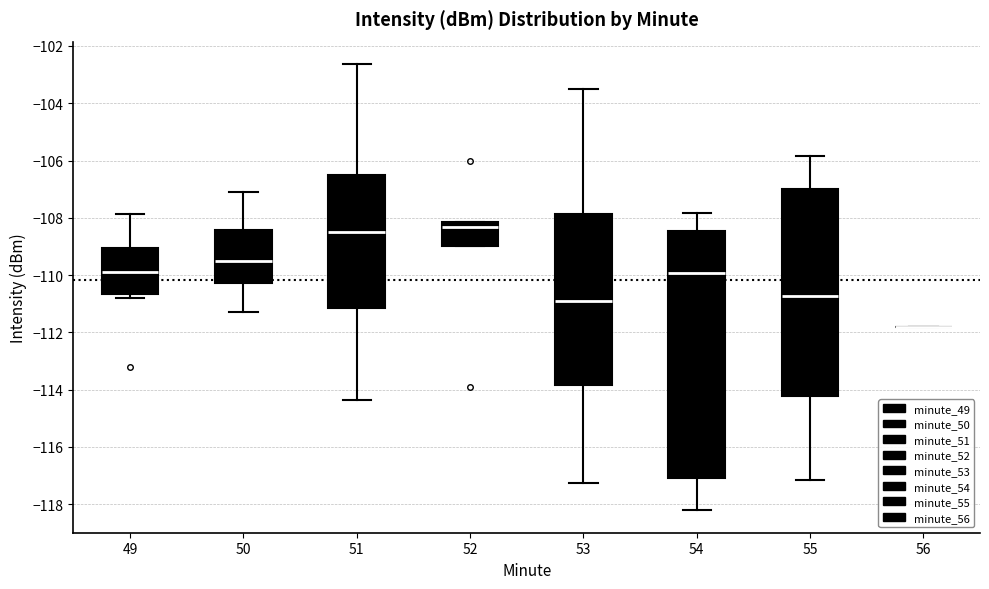

Comparing the boxes themselves (not the whiskers), which one is the tallest?

54